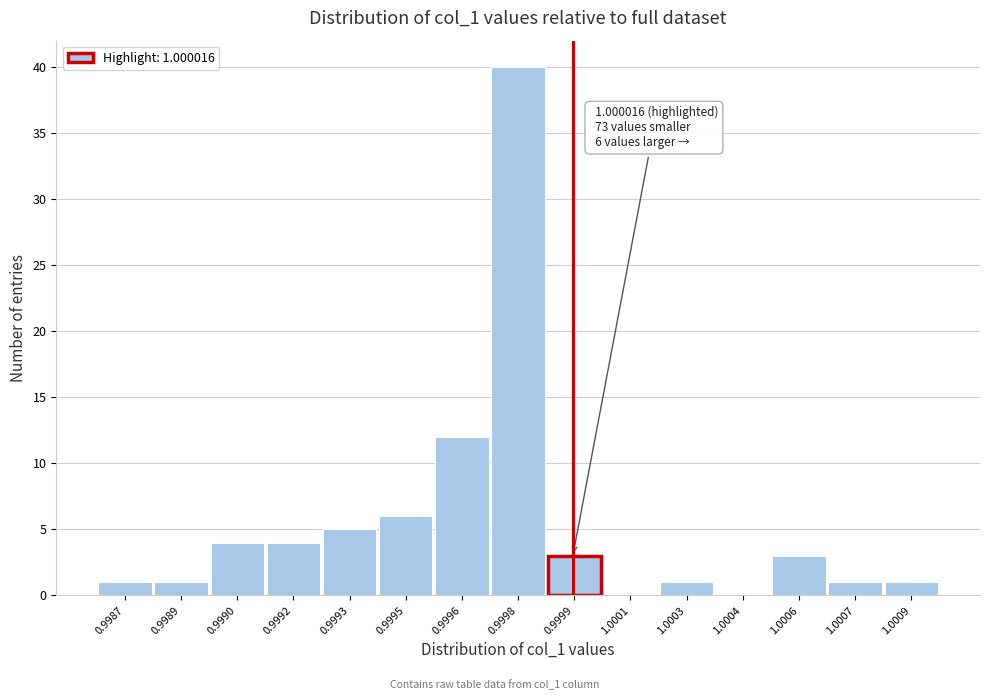

Reading left to right, transcribe all the data shown in this chart.

0.9987=1	0.9989=1	0.9990=4	0.9992=4	0.9993=5	0.9995=6	0.9996=12	0.9998=40	0.9999=3	1.0001=0	1.0003=1	1.0004=0	1.0006=3	1.0007=1	1.0009=1